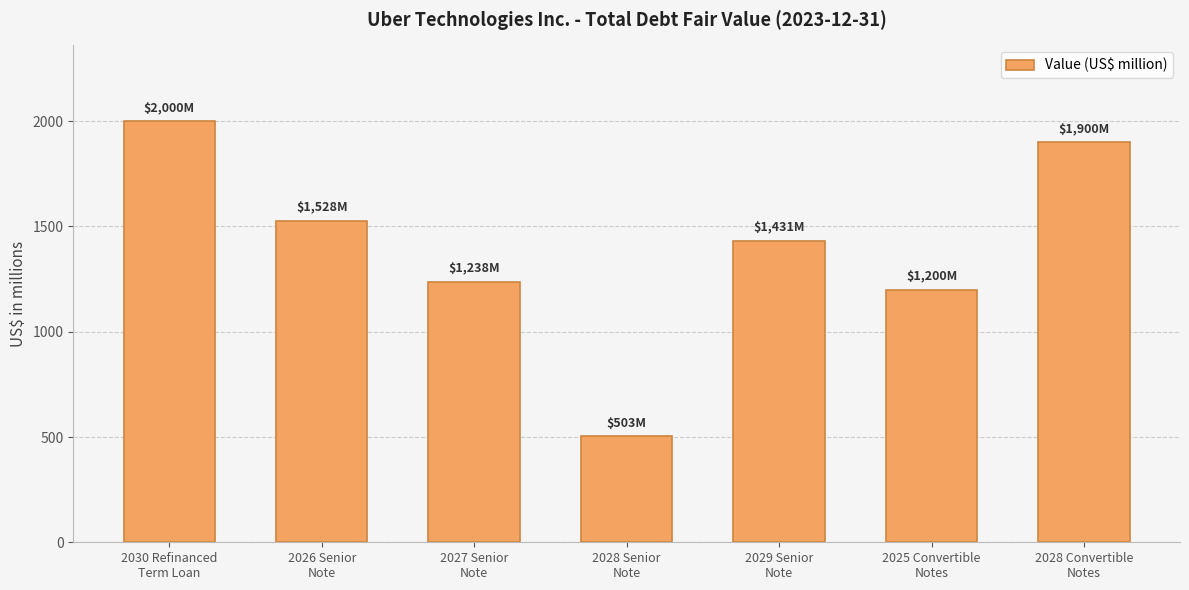

Does the chart contain any negative values?

No